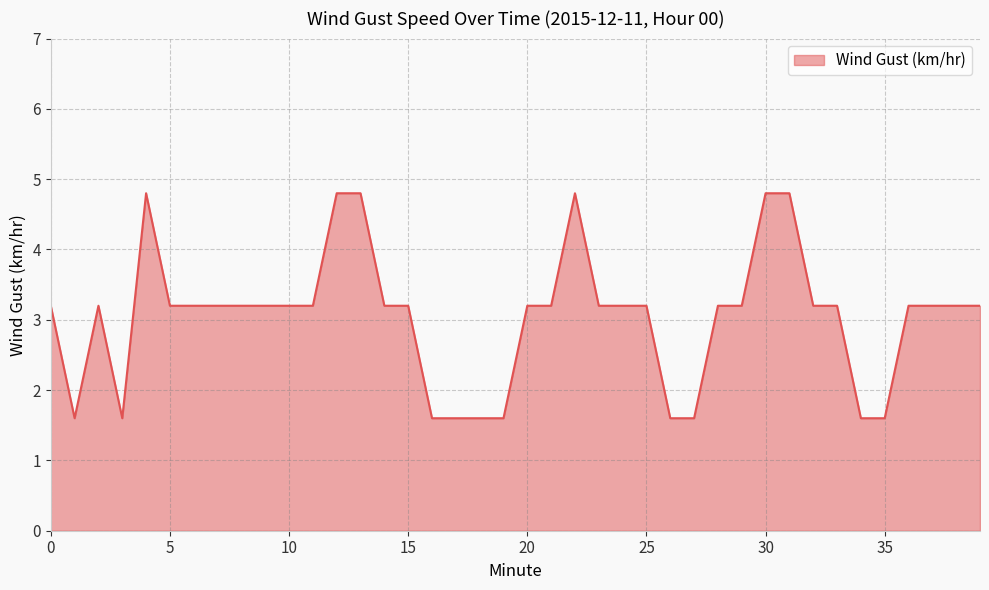

What is the difference between the maximum and minimum values?

3.2